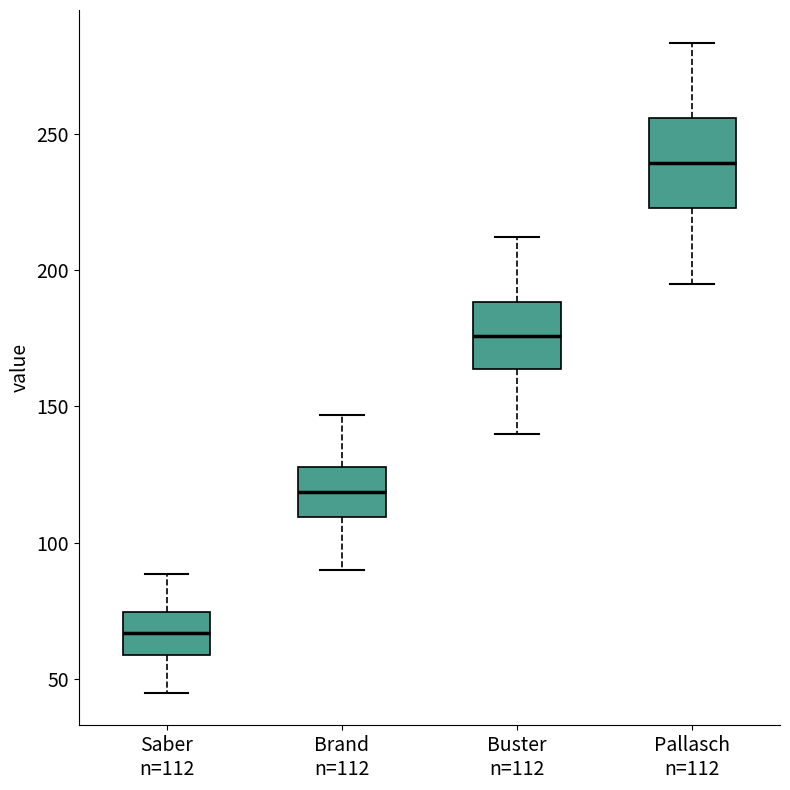

Comparing the boxes themselves (not the whiskers), which one is the tallest?

Pallasch n=112